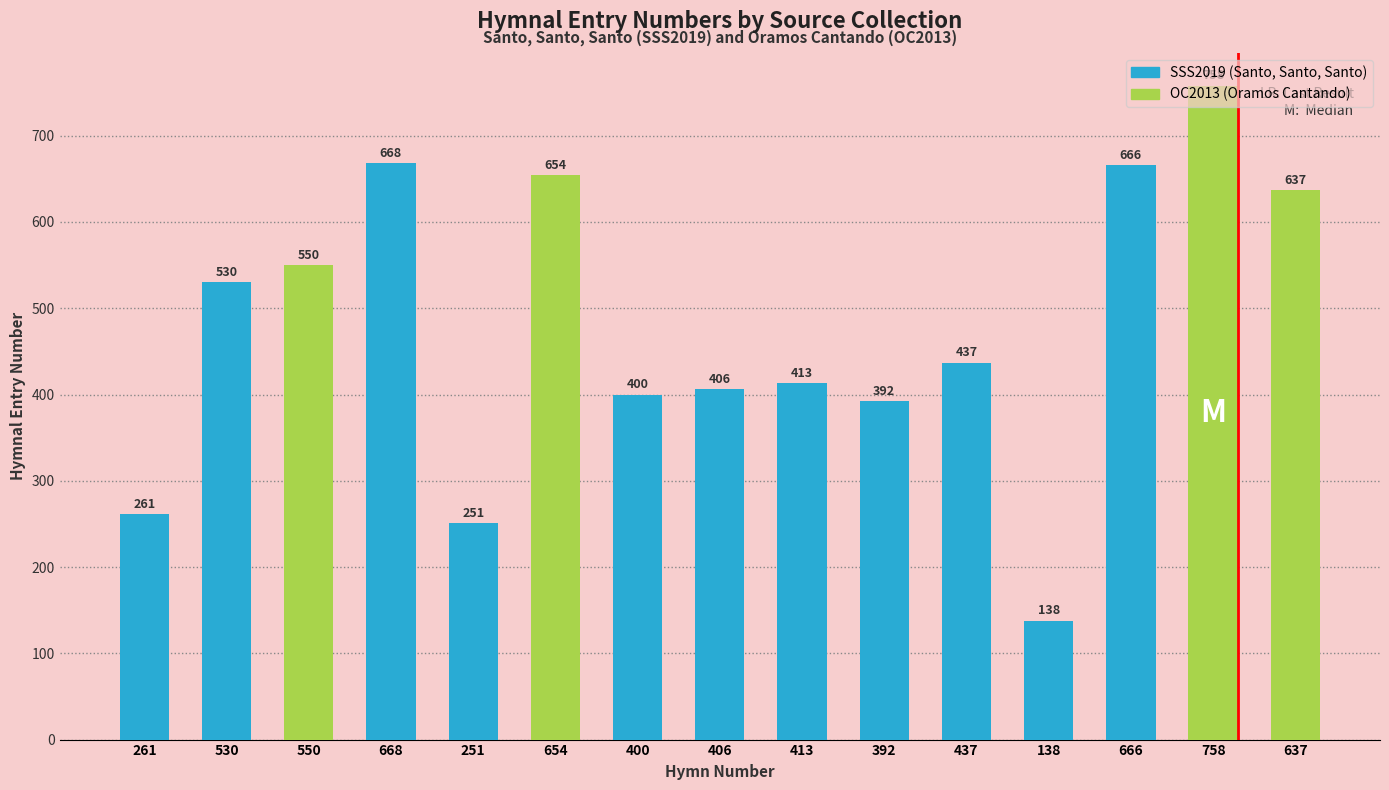

Which label corresponds to the largest value in the chart?

OC2013-758